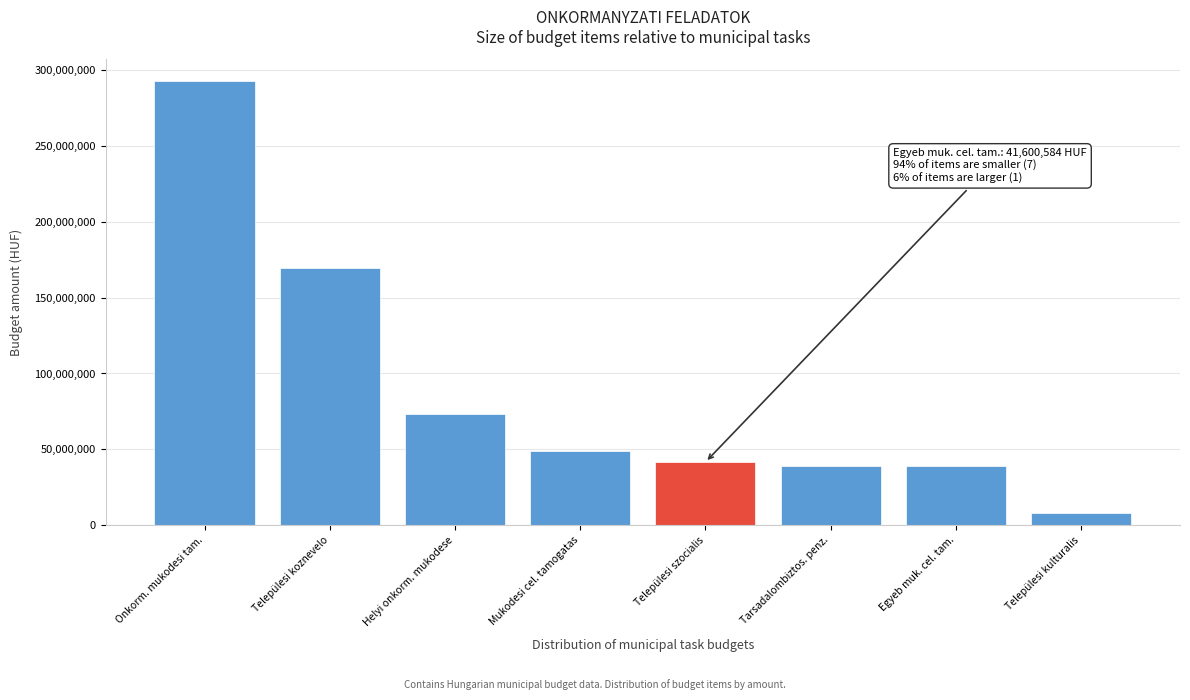

Reading left to right, list all the values displayed in this chart.

Onkorm. mukodesi tam.=292405732	Települesi koznevelo=169352633	Helyi onkorm. mukodese=73135075	Mukodesi cel. tamogatas=49097515	Települesi szocialis=41600584	Tarsadalombiztos. penz.=38850000	Egyeb muk. cel. tam.=38850000	Települesi kulturalis=8317440